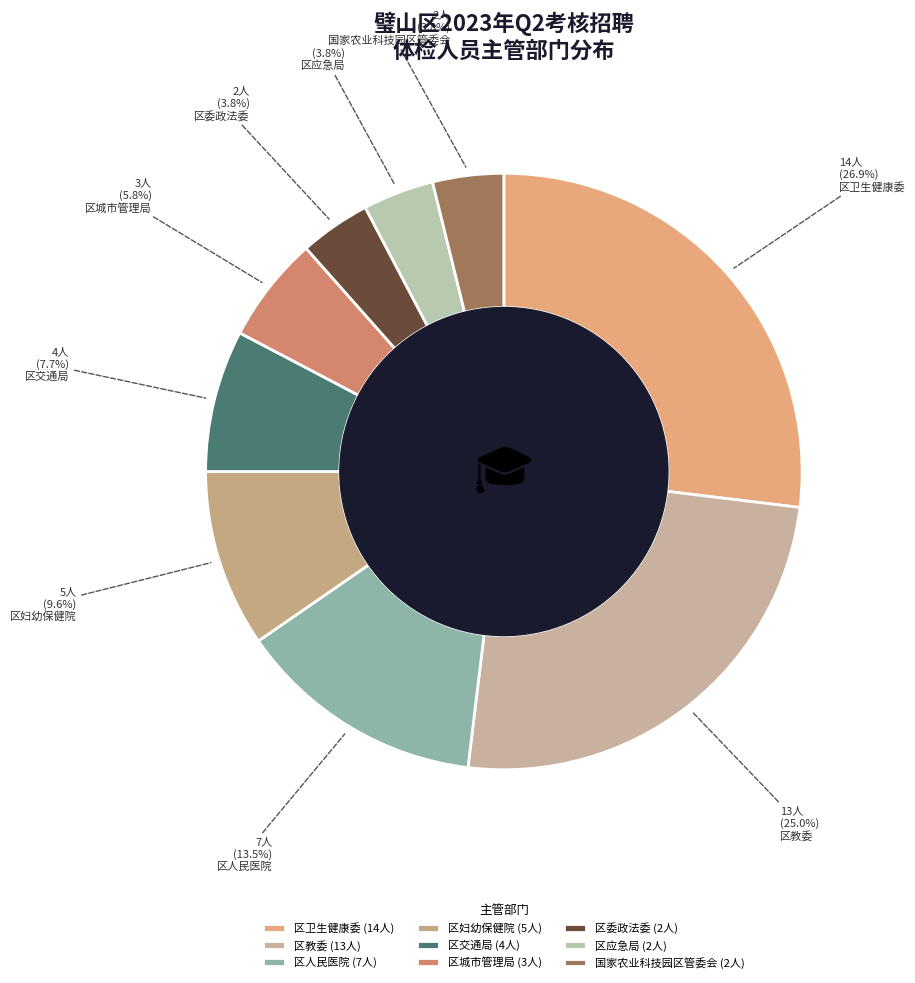

Is the sum of 区人民医院 and 区妇幼保健院 greater than half?

No